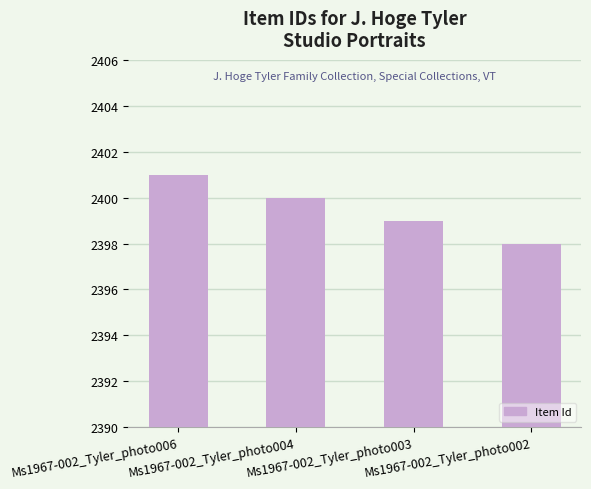

What is the value of the 4th bar from the left?

2398